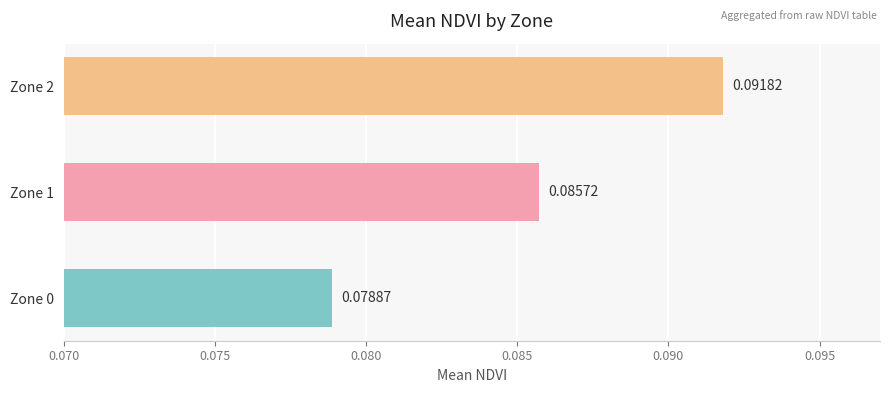

Which has a higher value, Zone 1 or Zone 2?

Zone 2